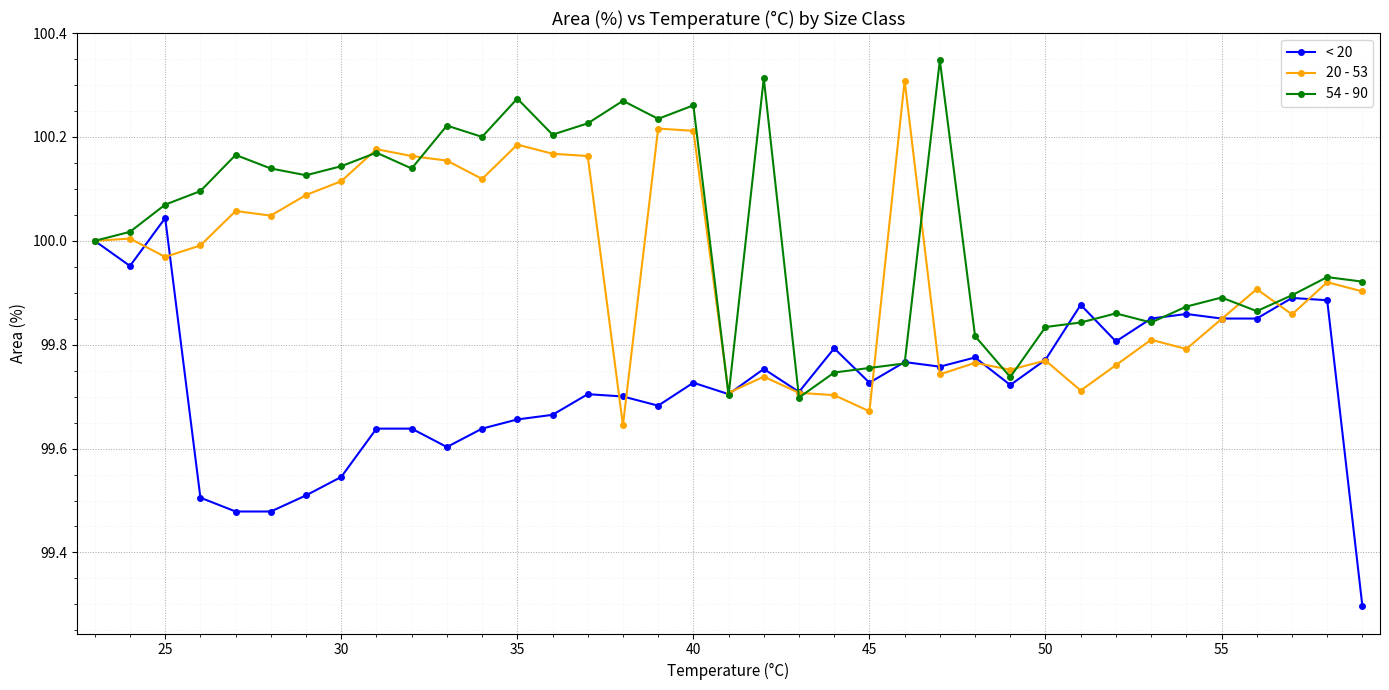

How many lines are shown in the chart?

3